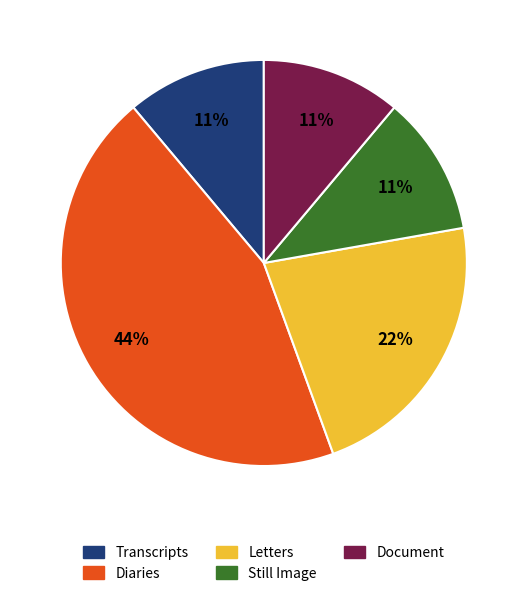

How many slices are in this pie chart?

5